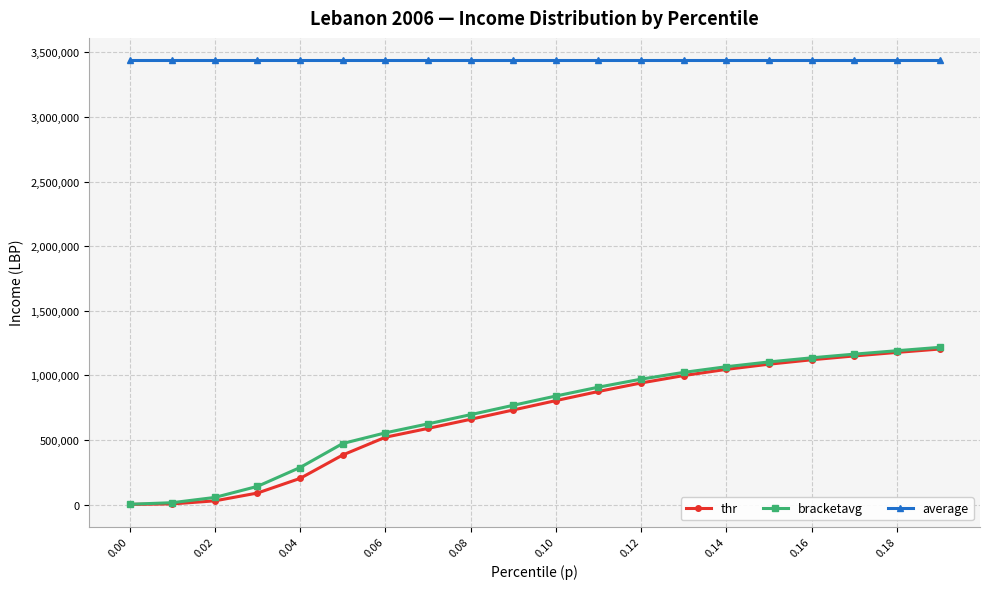

True or false: bracketavg and average cross at least once.

False